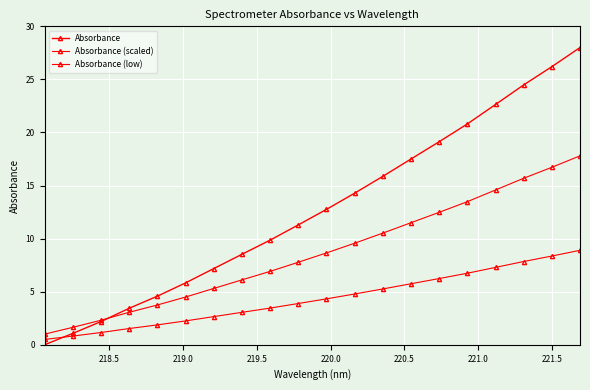

True or false: Absorbance (scaled) has more than 0 interior local peaks.

False